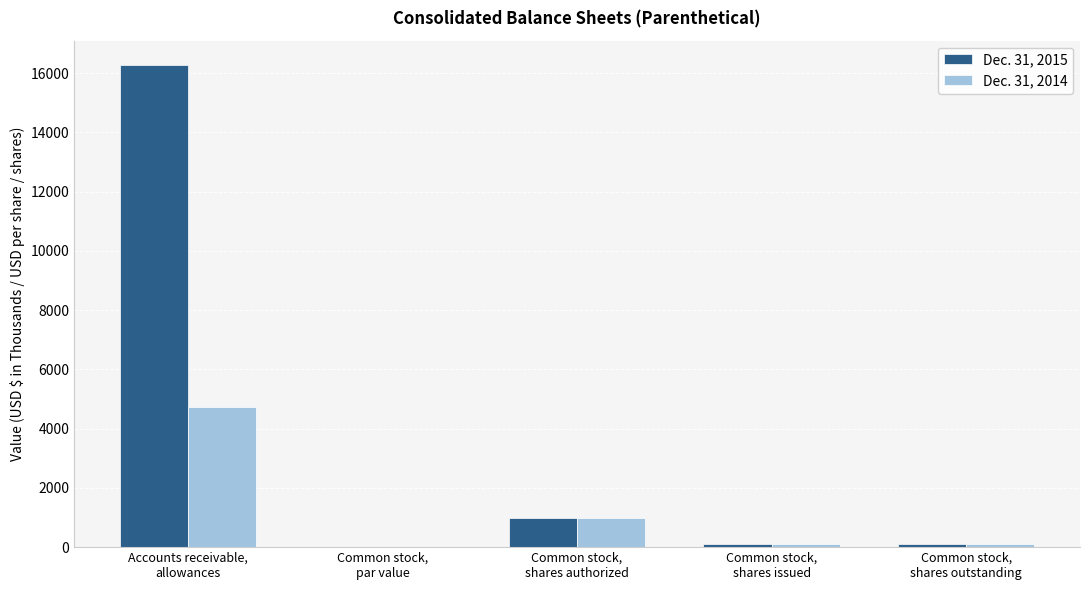

How many groups of bars are there?

5